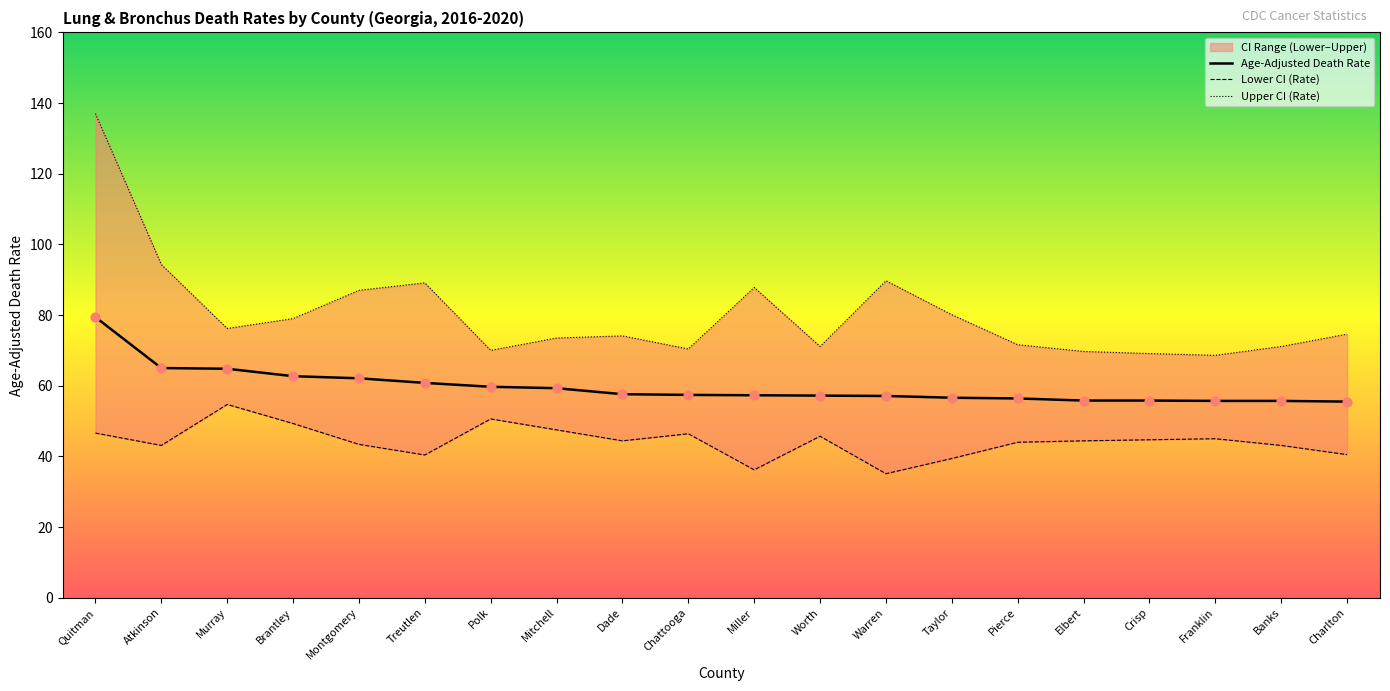

Which series contains the lowest Y value?

Lower CI (Rate)